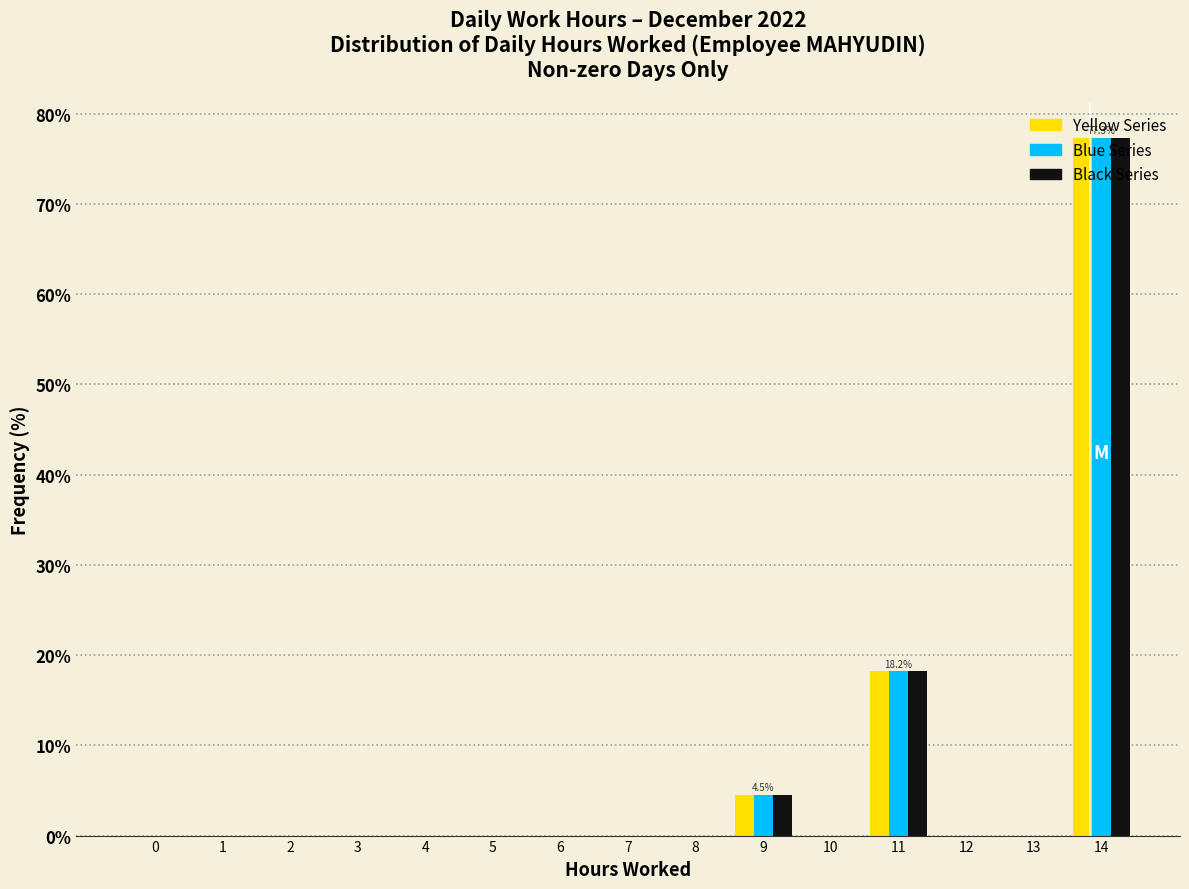

Is the value of Blue Series at 11 greater than the value of Black Series at 5?

Yes